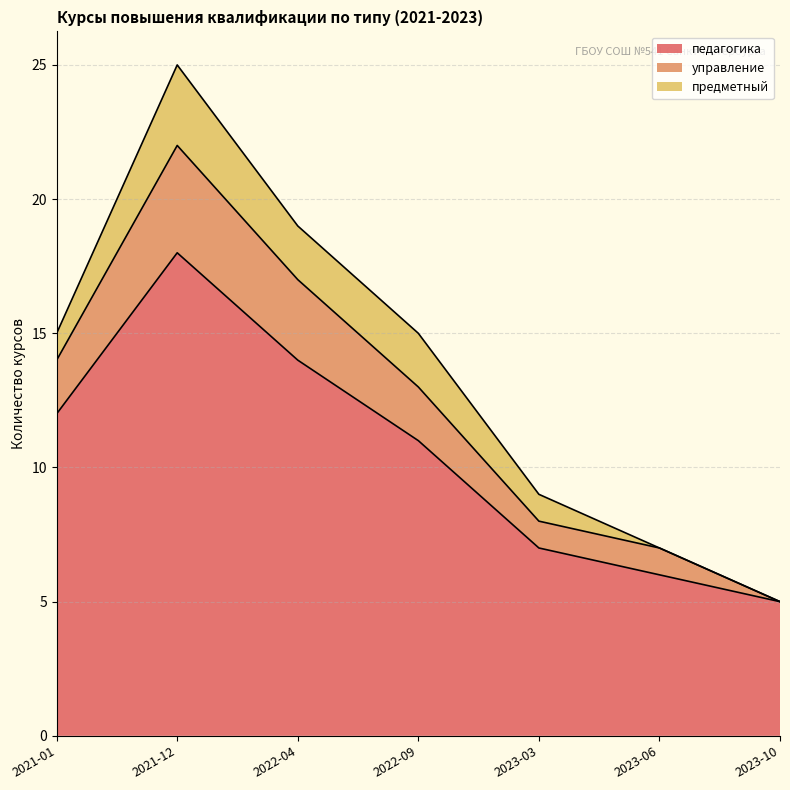

At which category is the sum across all series the highest?

2021-12